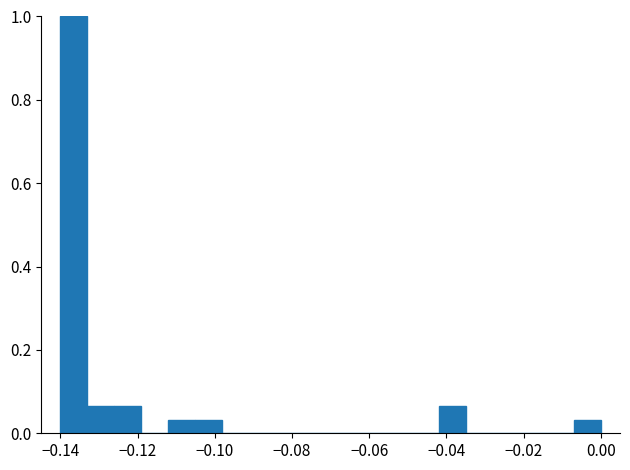

Around what value on the x-axis is the tallest bar? Give the approximate position of its centre, as read against the axis.

-0.136